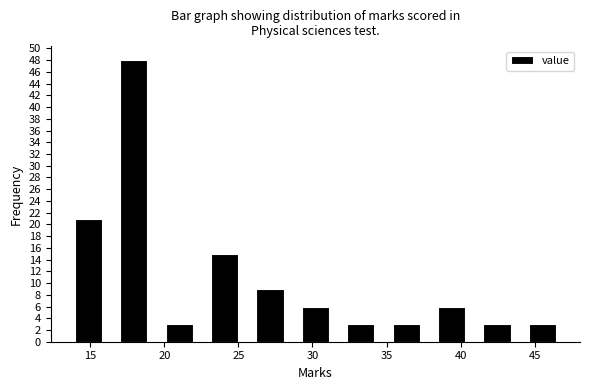

How tall is the bar that spans 25.5 to 28.5 on the x-axis? Neither the bar edges nor the heights are printed on the chart, so give them approximately, as read against the axes.

9